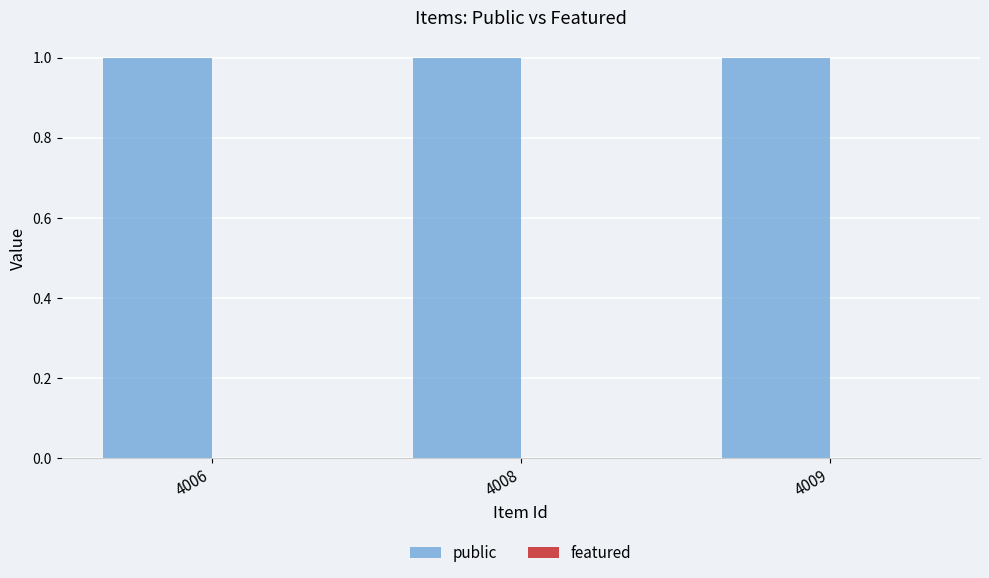

Reading left to right, extract all data points from this chart.

public: 1	1	1
featured: 0	0	0